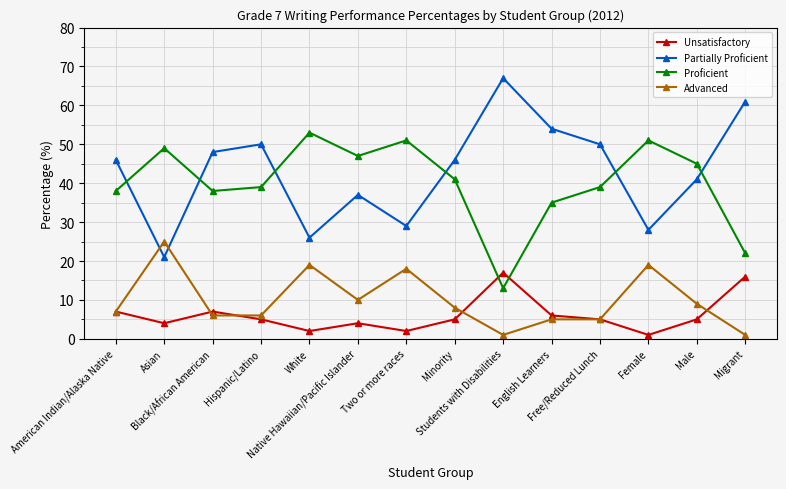

Where is Proficient nearest to the value 33?

English Learners